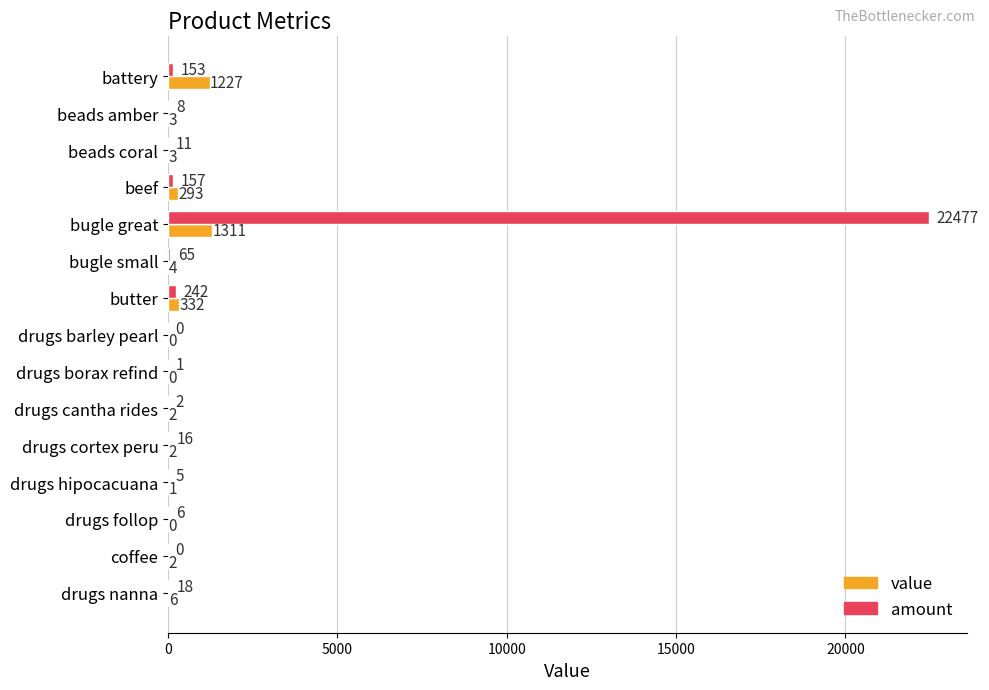

What are all the series names shown in the legend?

value, amount